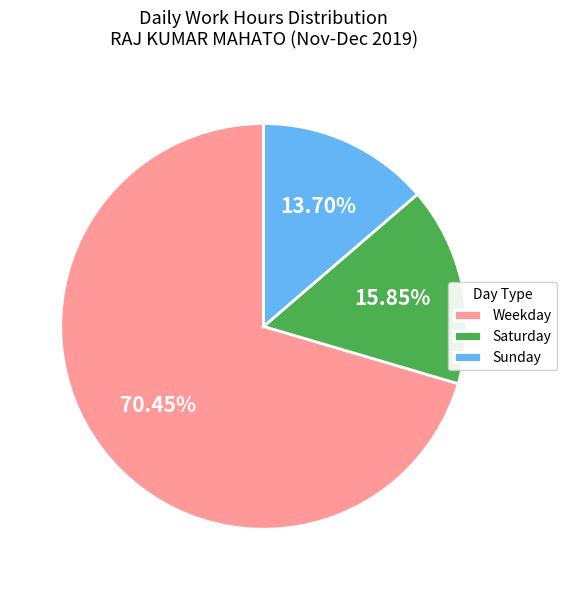

Do Sunday and Saturday together represent more than half of the pie?

No